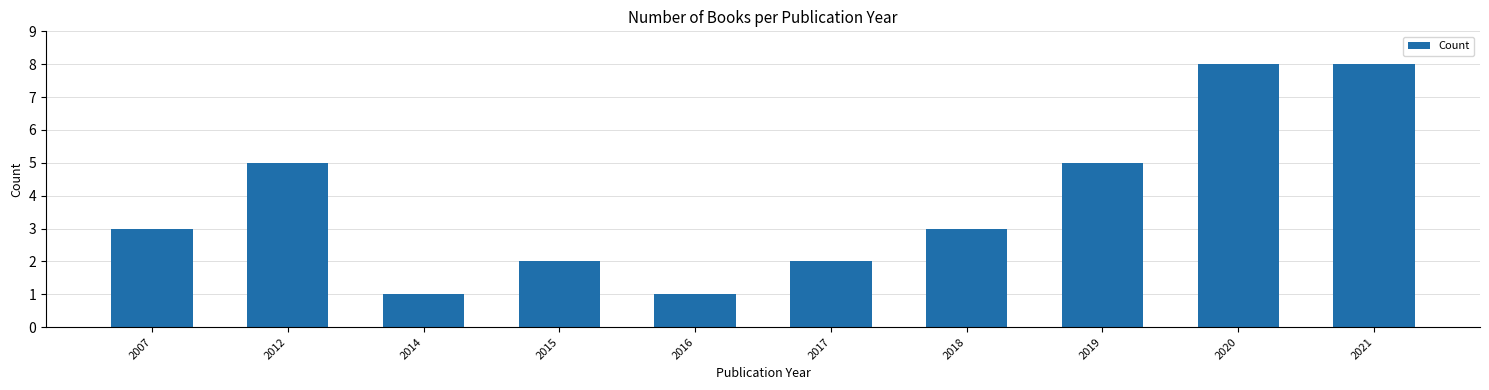

What is the greatest value displayed?

8